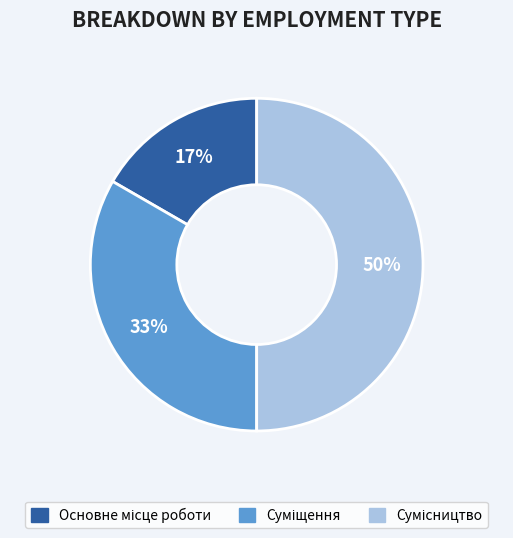

To the nearest percent, what is the average slice percentage?

33%